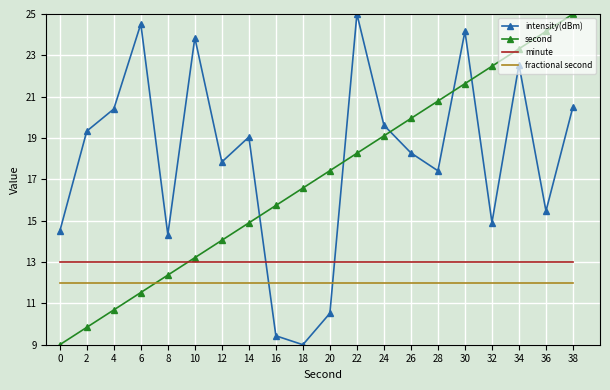

Read the minute value at 0.

13.0